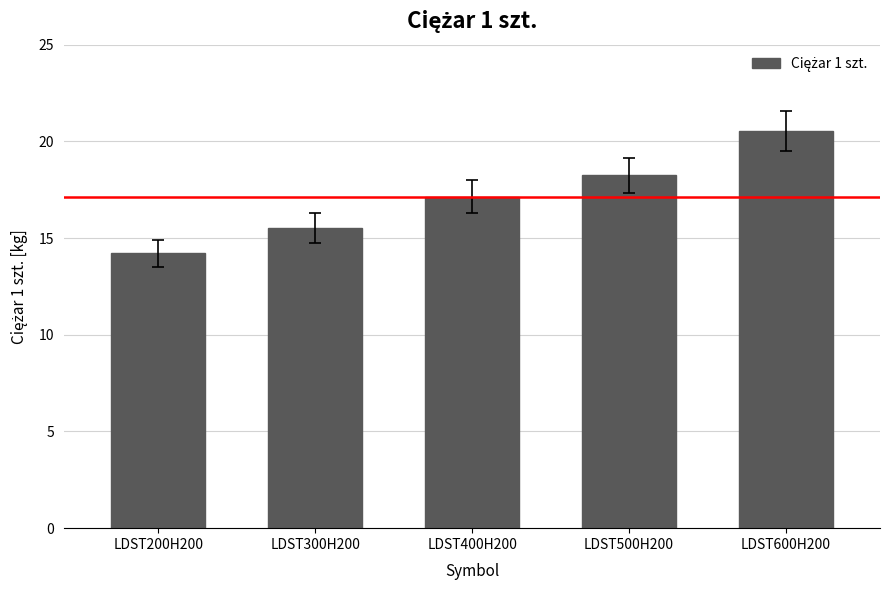

What is the approximate value at LDST200H200?

14.2